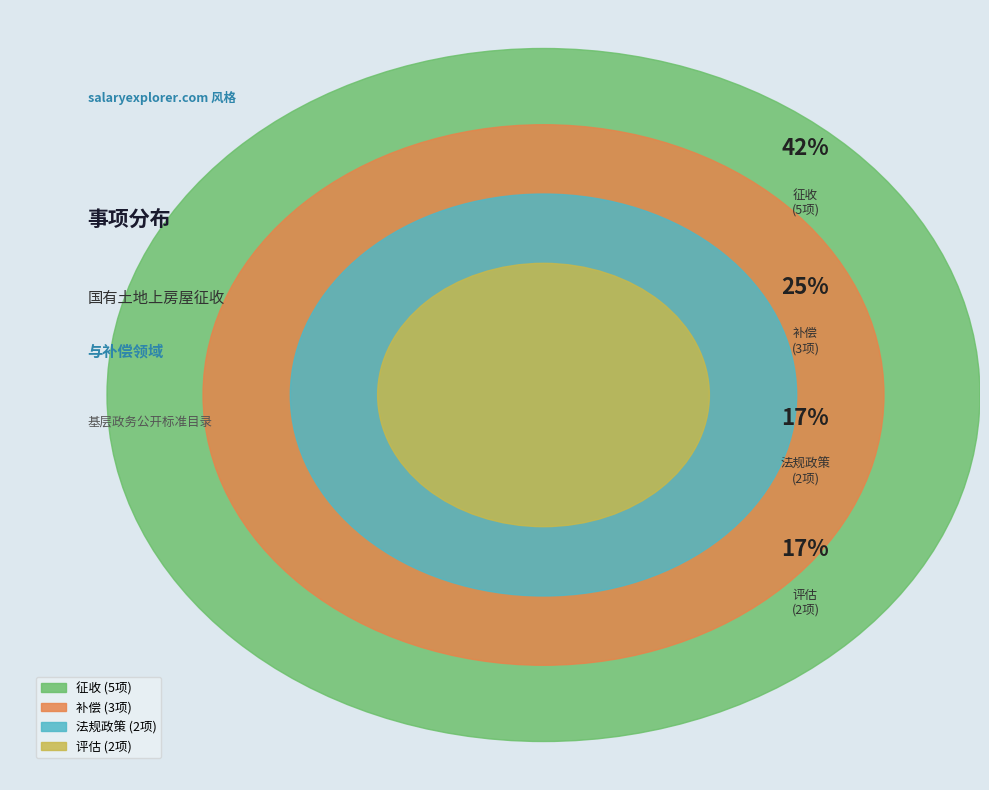

Does any single category account for the majority?

No